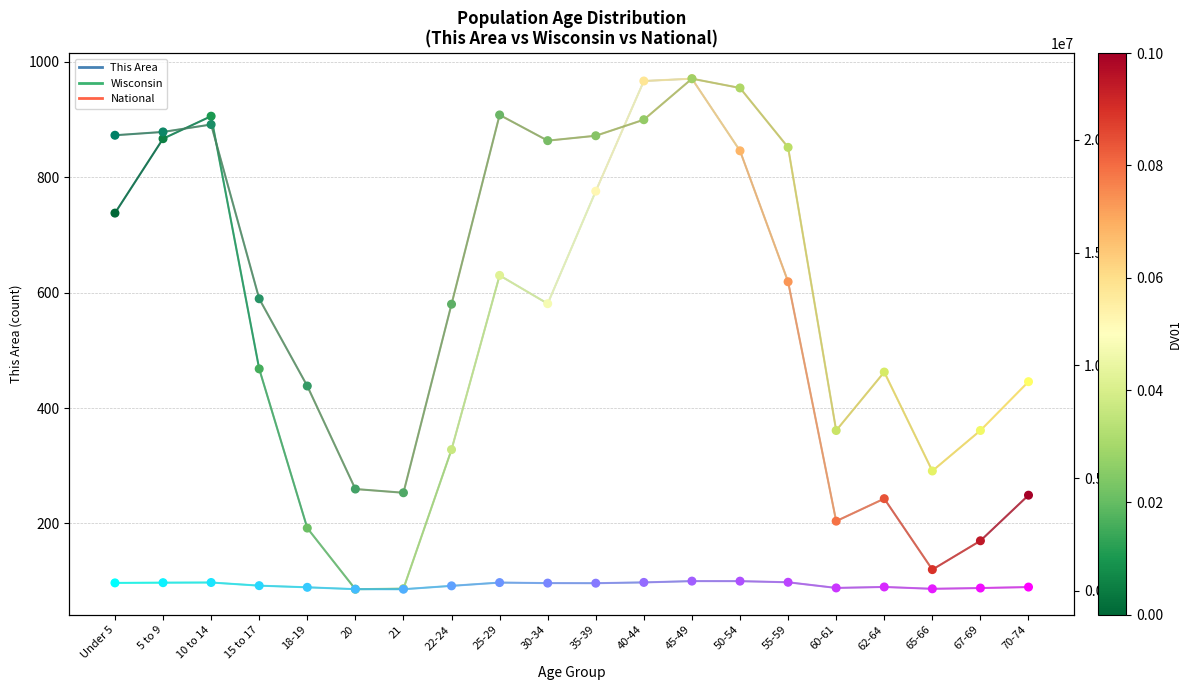

Which series has the widest spread of Y values?

National